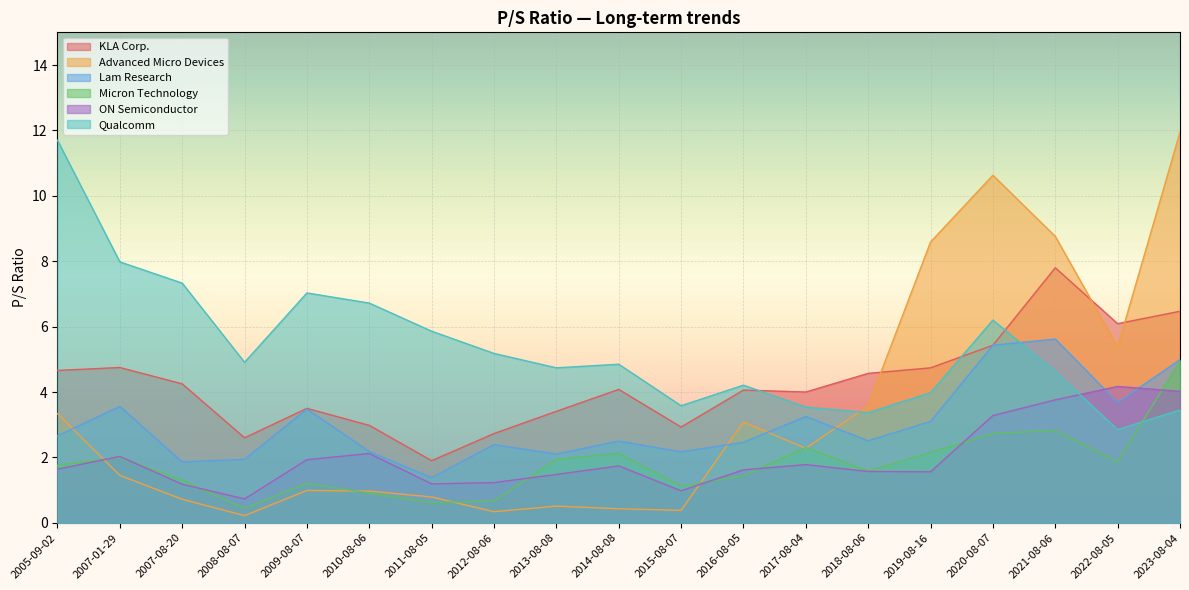

Reading left to right, list all the values displayed in this chart.

KLA Corp.: 2005-09-02=4.7	2007-01-29=4.8	2007-08-20=4.2	2008-08-07=2.6	2009-08-07=3.5	2010-08-06=3.0	2011-08-05=1.9	2012-08-06=2.7	2013-08-08=3.4	2014-08-08=4.1	2015-08-07=2.9	2016-08-05=4.1	2017-08-04=4.0	2018-08-06=4.6	2019-08-16=4.7	2020-08-07=5.4	2021-08-06=7.8	2022-08-05=6.1	2023-08-04=6.5
Advanced Micro Devices: 2005-09-02=3.3	2007-01-29=1.4	2007-08-20=0.7	2008-08-07=0.2	2009-08-07=1.0	2010-08-06=1.0	2011-08-05=0.8	2012-08-06=0.3	2013-08-08=0.5	2014-08-08=0.4	2015-08-07=0.4	2016-08-05=3.1	2017-08-04=2.3	2018-08-06=3.6	2019-08-16=8.6	2020-08-07=10.6	2021-08-06=8.8	2022-08-05=5.4	2023-08-04=11.9
Lam Research: 2005-09-02=2.7	2007-01-29=3.6	2007-08-20=1.9	2008-08-07=1.9	2009-08-07=3.5	2010-08-06=2.2	2011-08-05=1.4	2012-08-06=2.4	2013-08-08=2.1	2014-08-08=2.5	2015-08-07=2.2	2016-08-05=2.5	2017-08-04=3.2	2018-08-06=2.5	2019-08-16=3.1	2020-08-07=5.4	2021-08-06=5.6	2022-08-05=3.7	2023-08-04=5.0
Micron Technology: 2005-09-02=1.8	2007-01-29=2.0	2007-08-20=1.3	2008-08-07=0.4	2009-08-07=1.2	2010-08-06=0.9	2011-08-05=0.6	2012-08-06=0.7	2013-08-08=1.9	2014-08-08=2.1	2015-08-07=1.1	2016-08-05=1.4	2017-08-04=2.3	2018-08-06=1.6	2019-08-16=2.1	2020-08-07=2.7	2021-08-06=2.8	2022-08-05=1.9	2023-08-04=4.9
ON Semiconductor: 2005-09-02=1.6	2007-01-29=2.0	2007-08-20=1.2	2008-08-07=0.7	2009-08-07=1.9	2010-08-06=2.1	2011-08-05=1.2	2012-08-06=1.2	2013-08-08=1.5	2014-08-08=1.7	2015-08-07=1.0	2016-08-05=1.6	2017-08-04=1.8	2018-08-06=1.6	2019-08-16=1.6	2020-08-07=3.3	2021-08-06=3.8	2022-08-05=4.2	2023-08-04=4.0
Qualcomm: 2005-09-02=11.7	2007-01-29=8.0	2007-08-20=7.3	2008-08-07=4.9	2009-08-07=7.0	2010-08-06=6.7	2011-08-05=5.9	2012-08-06=5.2	2013-08-08=4.7	2014-08-08=4.8	2015-08-07=3.6	2016-08-05=4.2	2017-08-04=3.5	2018-08-06=3.4	2019-08-16=4.0	2020-08-07=6.2	2021-08-06=4.6	2022-08-05=2.9	2023-08-04=3.5